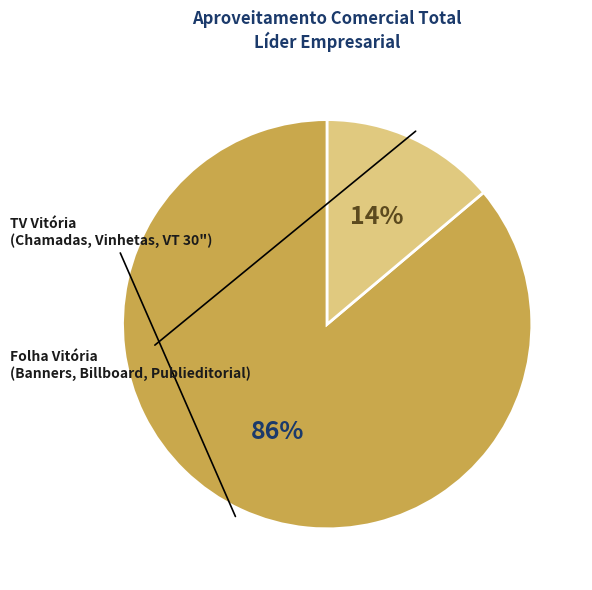

Does any single category account for the majority?

Yes